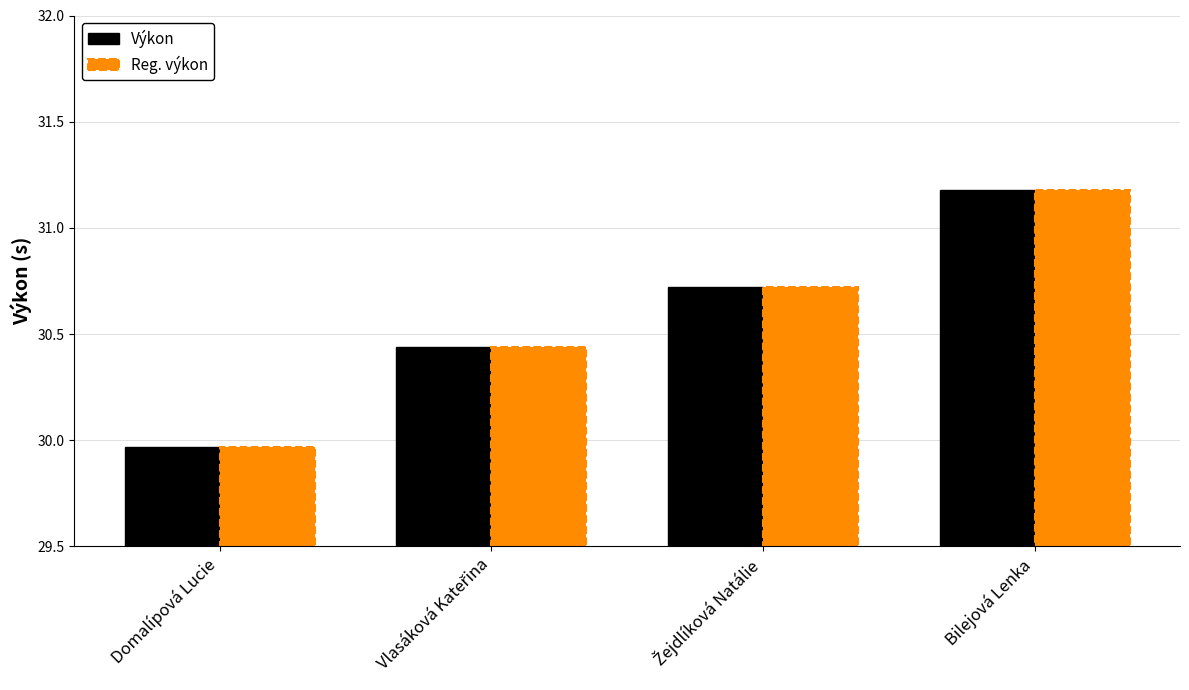

At how many categories does at least one series exceed 30?

3